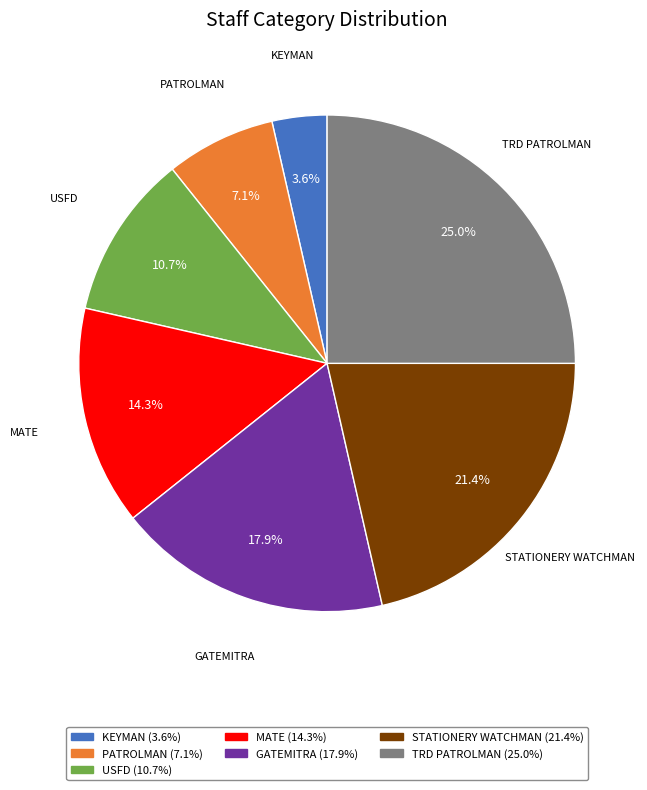

To the nearest percent, what portion does TRD PATROLMAN represent?

25%